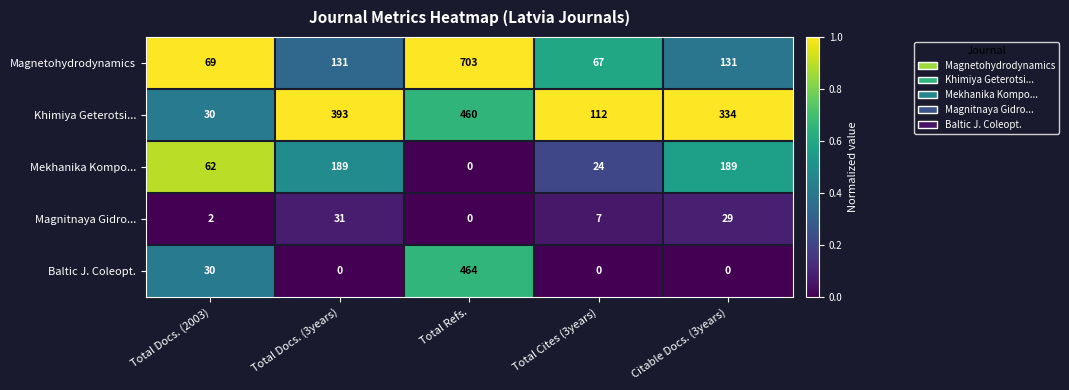

Reading right to left, list all the values displayed in this chart.

Magnetohydrodynamics: Citable Docs. (3years)=131	Total Cites (3years)=67	Total Refs.=703	Total Docs. (3years)=131	Total Docs. (2003)=69
Khimiya Geterotsi...: Citable Docs. (3years)=334	Total Cites (3years)=112	Total Refs.=460	Total Docs. (3years)=393	Total Docs. (2003)=30
Mekhanika Kompo...: Citable Docs. (3years)=189	Total Cites (3years)=24	Total Refs.=0	Total Docs. (3years)=189	Total Docs. (2003)=62
Magnitnaya Gidro...: Citable Docs. (3years)=29	Total Cites (3years)=7	Total Refs.=0	Total Docs. (3years)=31	Total Docs. (2003)=2
Baltic J. Coleopt.: Citable Docs. (3years)=0	Total Cites (3years)=0	Total Refs.=464	Total Docs. (3years)=0	Total Docs. (2003)=30